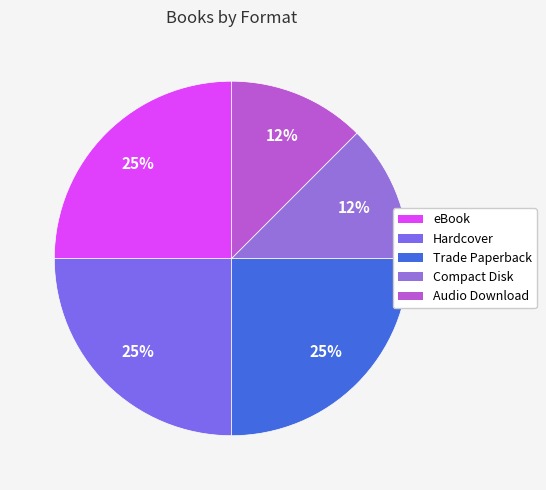

How many slices are in this pie chart?

5